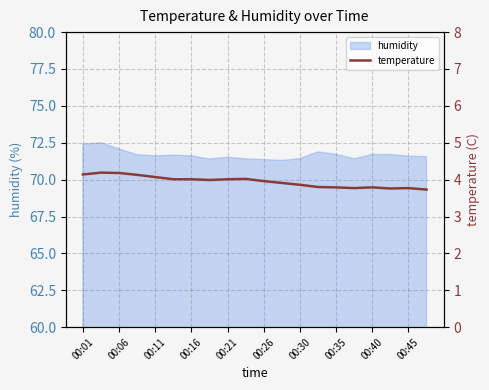

What is the minimum value for humidity?

71.3